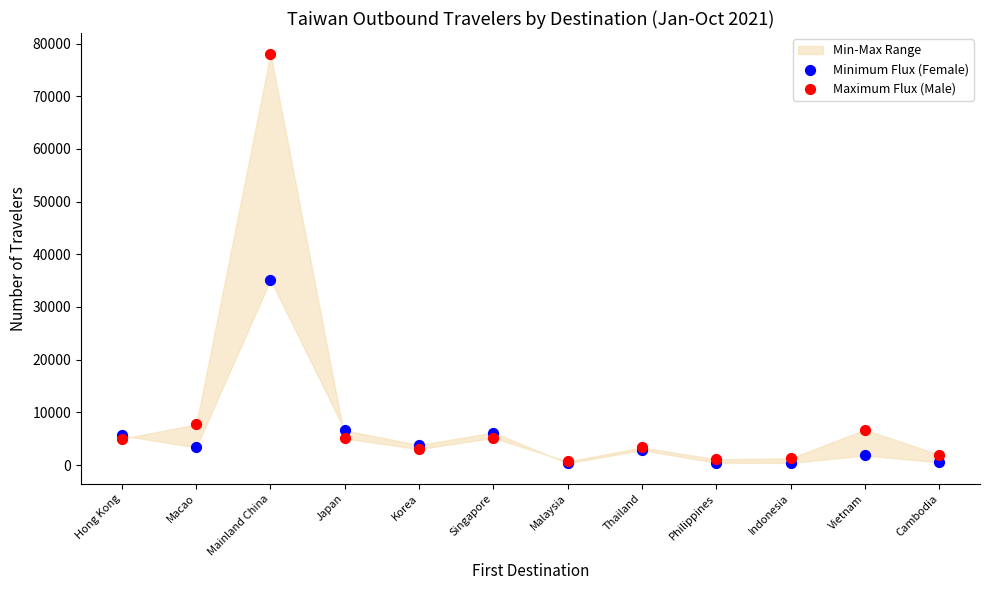

In the Minimum Flux (Female) series, what Y value is closest to 17731?

6561